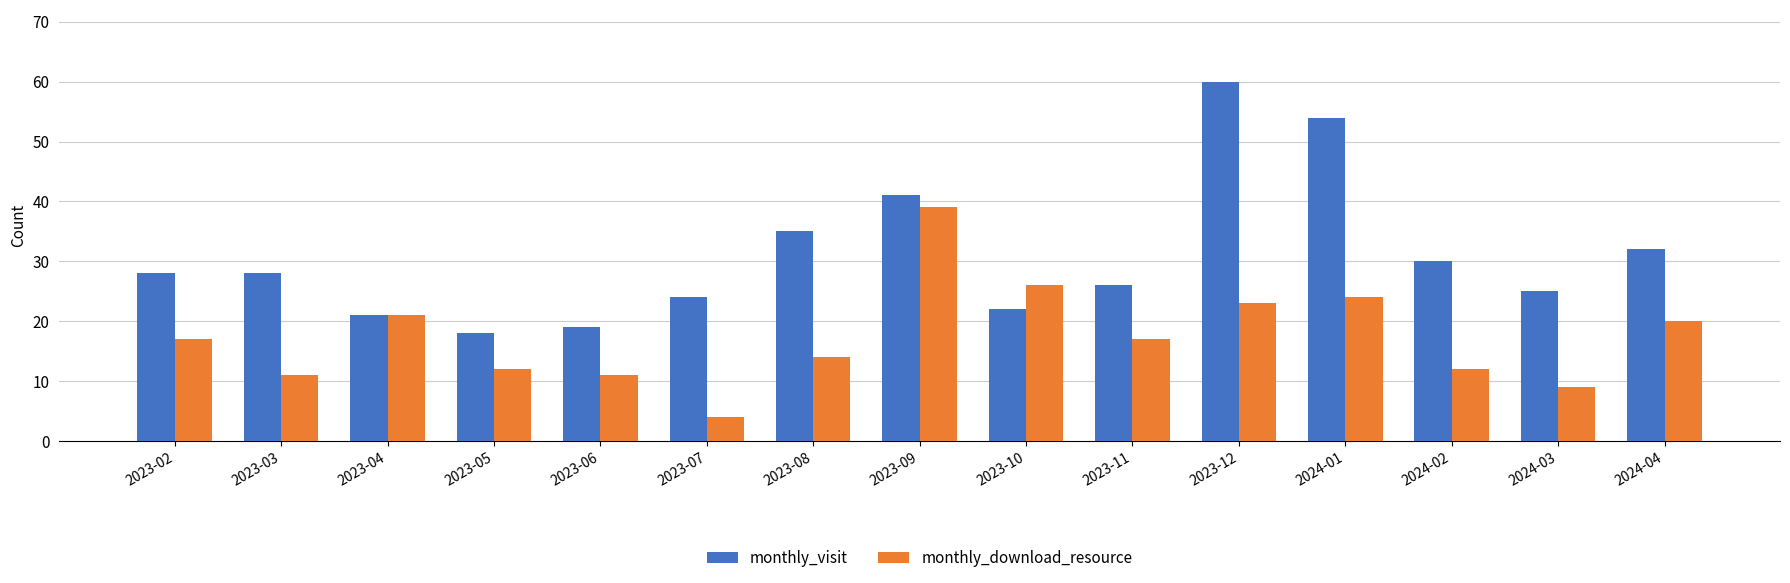

How many bars are there in each group?

2